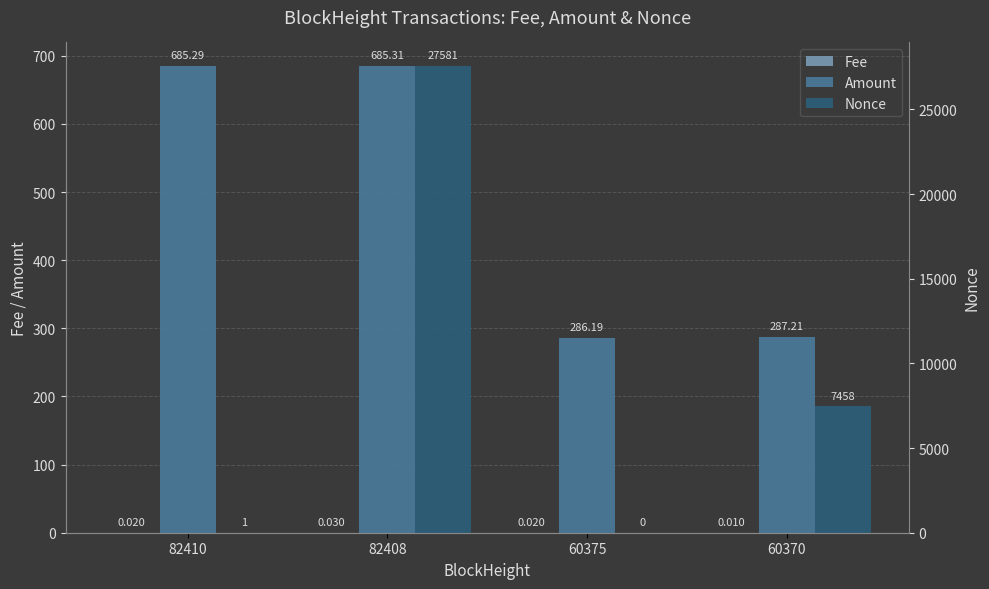

At which label does Fee reach its minimum?

60370